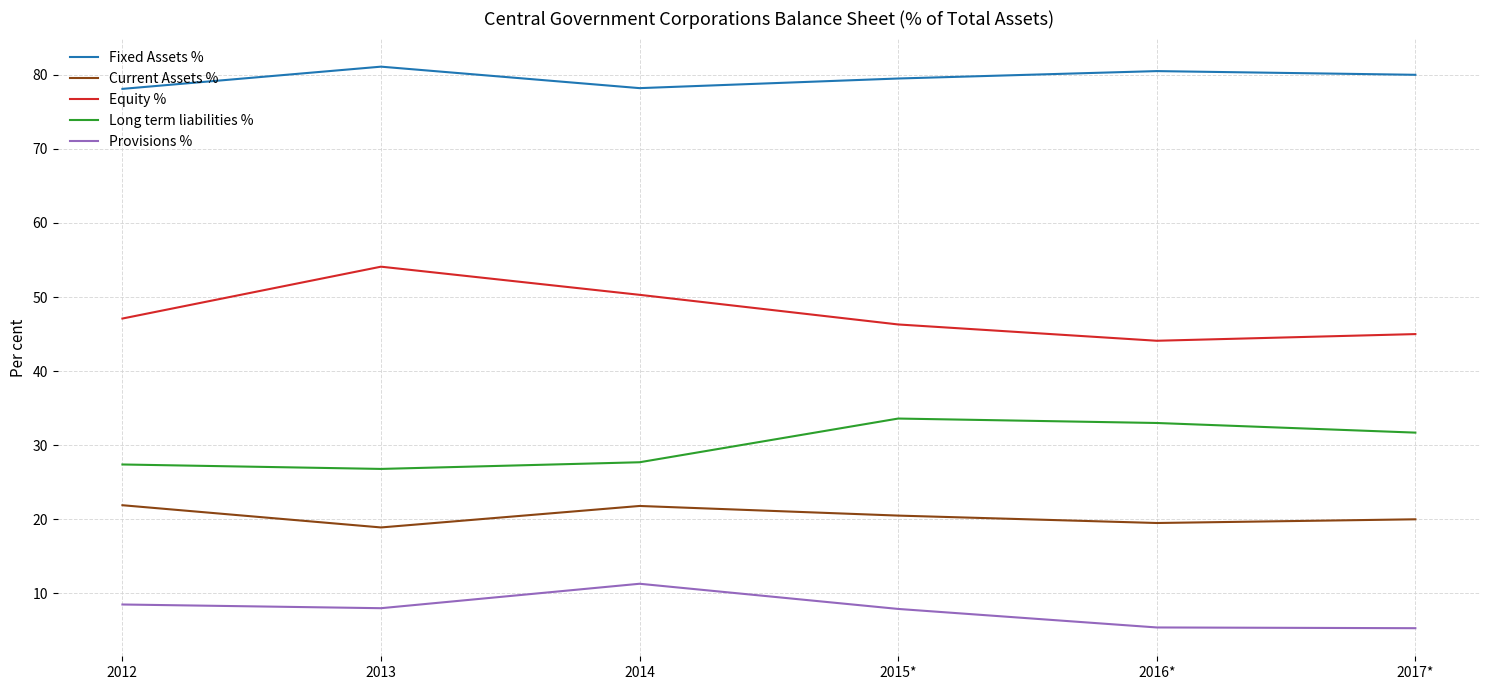

Where does the Long term liabilities % series first go above 31?

2015*